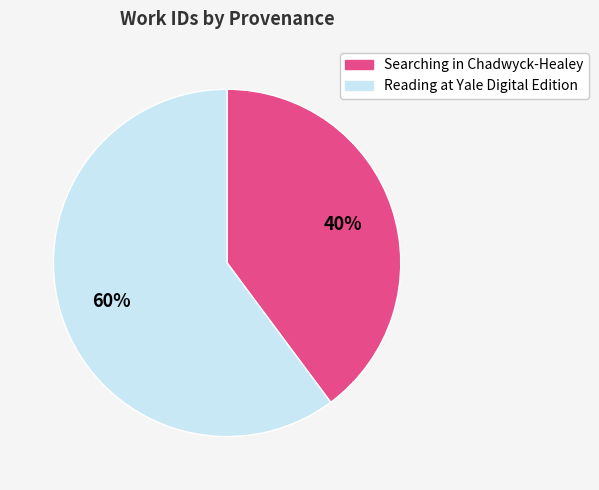

Between Reading at Yale Digital Edition and Searching in Chadwyck-Healey, which is larger?

Reading at Yale Digital Edition